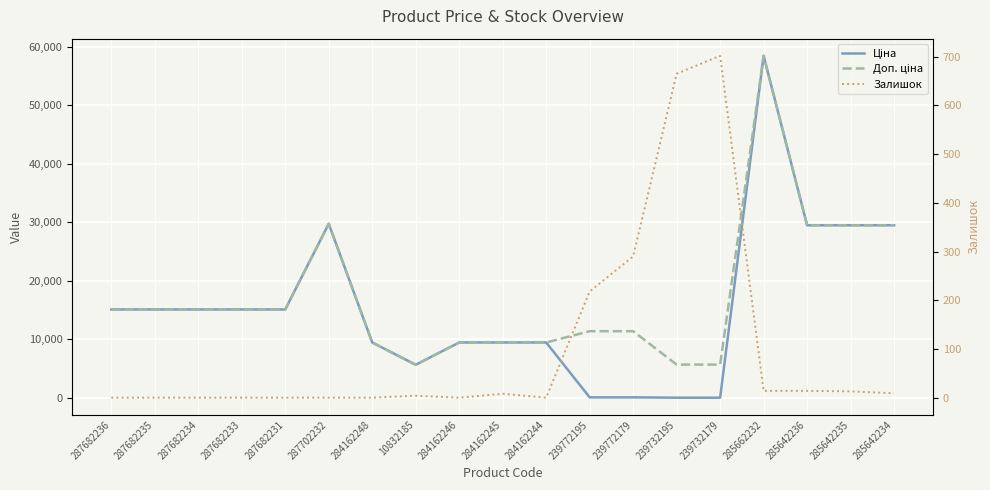

Reading left to right, transcribe all the data shown in this chart.

Ціна: 15120.0	15120.0	15120.0	15120.0	15120.0	29747.2	9480.1	5673.8	9480.1	9480.1	9480.1	114.1	114.1	57.0	57.0	58426.5	29491.5	29491.5	29491.5
Доп. ціна: 15120.0	15120.0	15120.0	15120.0	15120.0	29747.2	9480.1	5673.8	9480.1	9480.1	9480.1	11410.0	11410.0	5705.0	5705.0	58426.5	29491.5	29491.5	29491.5
Залишок: 0.0	0.0	0.0	0.0	0.0	0.0	0.0	4.0	0.0	8.0	0.0	218.0	290.0	665.0	702.0	14.0	14.0	13.0	9.0